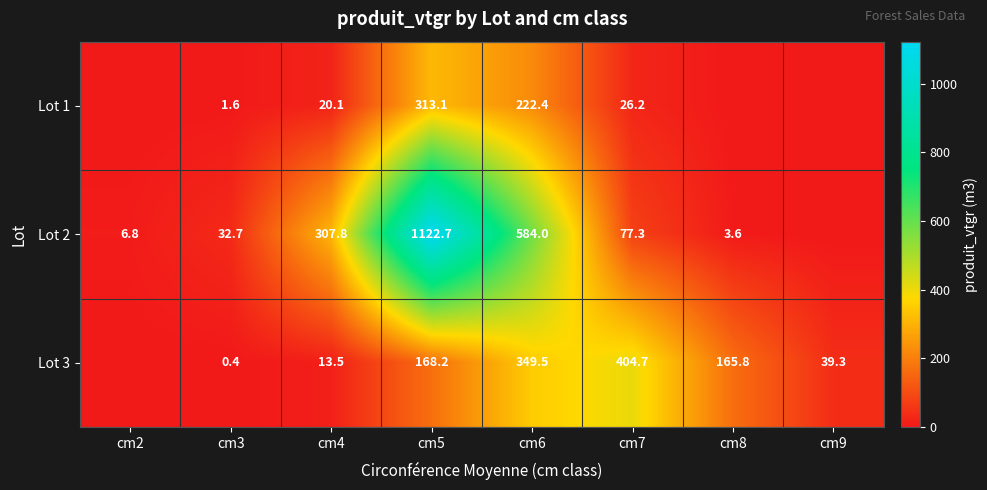

At which category does the chart reach its peak across all series?

cm5